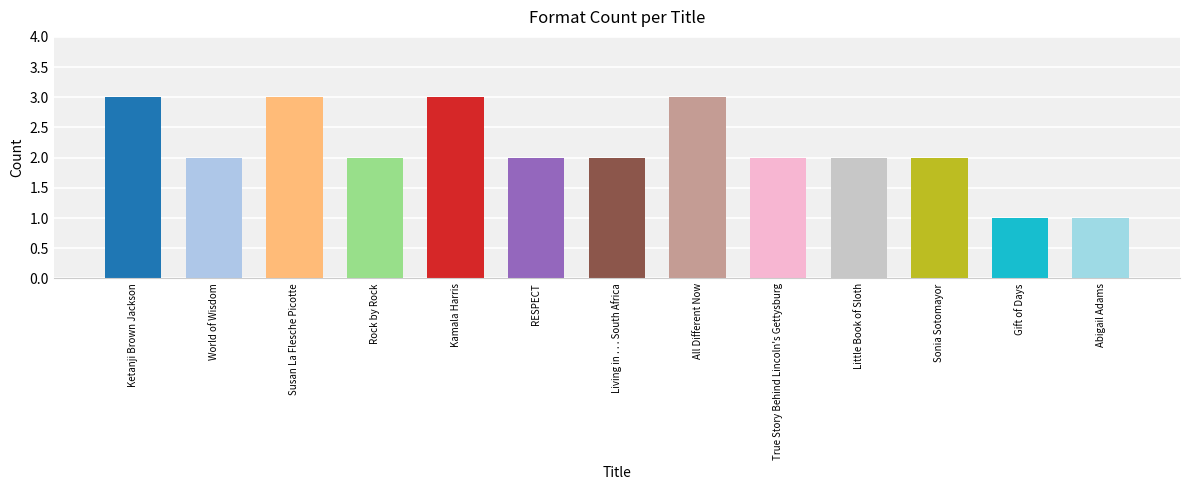

What is the approximate value at Ketanji Brown Jackson?

3